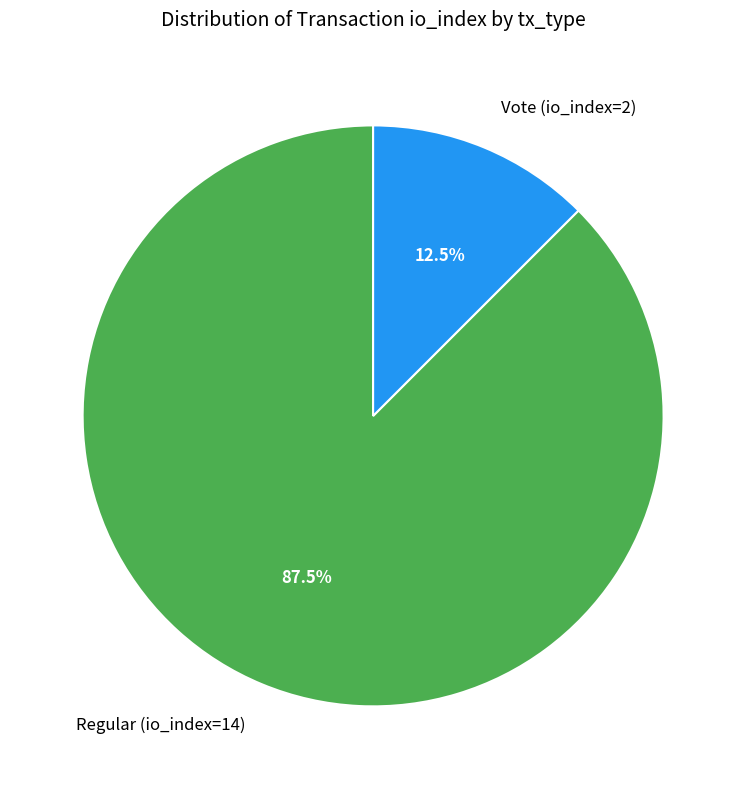

What is the total percentage of Vote (io_index=2) and Regular (io_index=14)?

100.0%